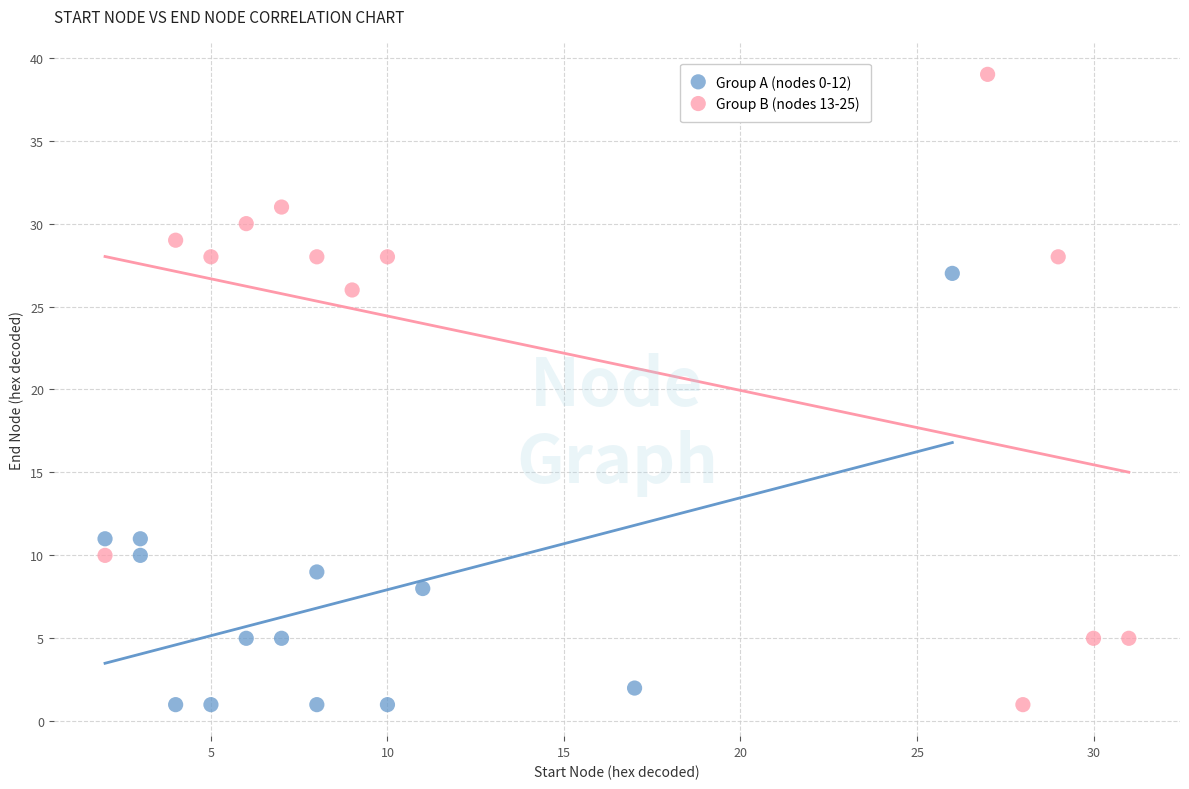

Which series has the widest spread of Y values?

Group B (nodes 13-25)